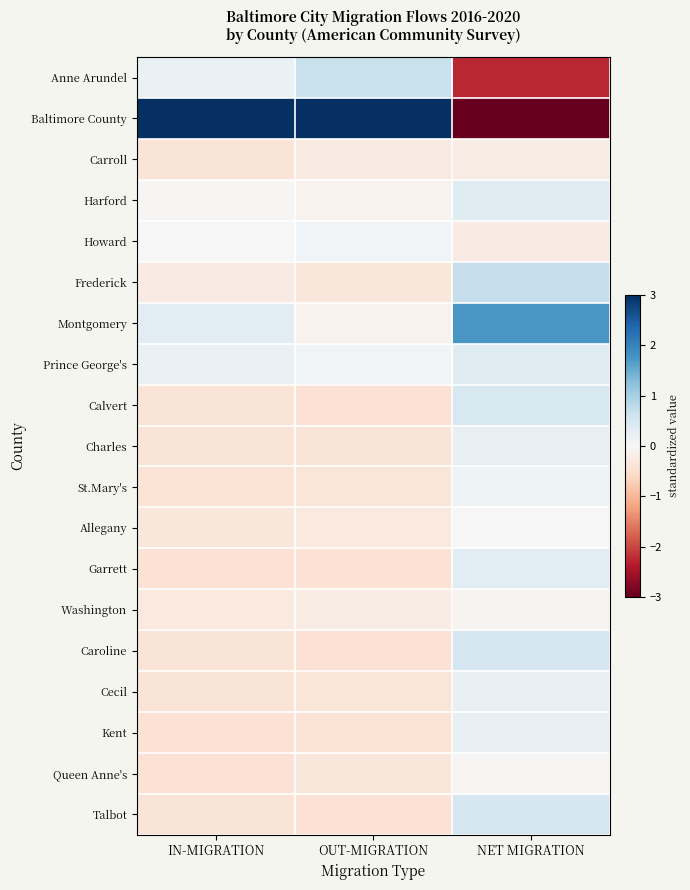

At which category is the sum across all series the highest?

NET MIGRATION